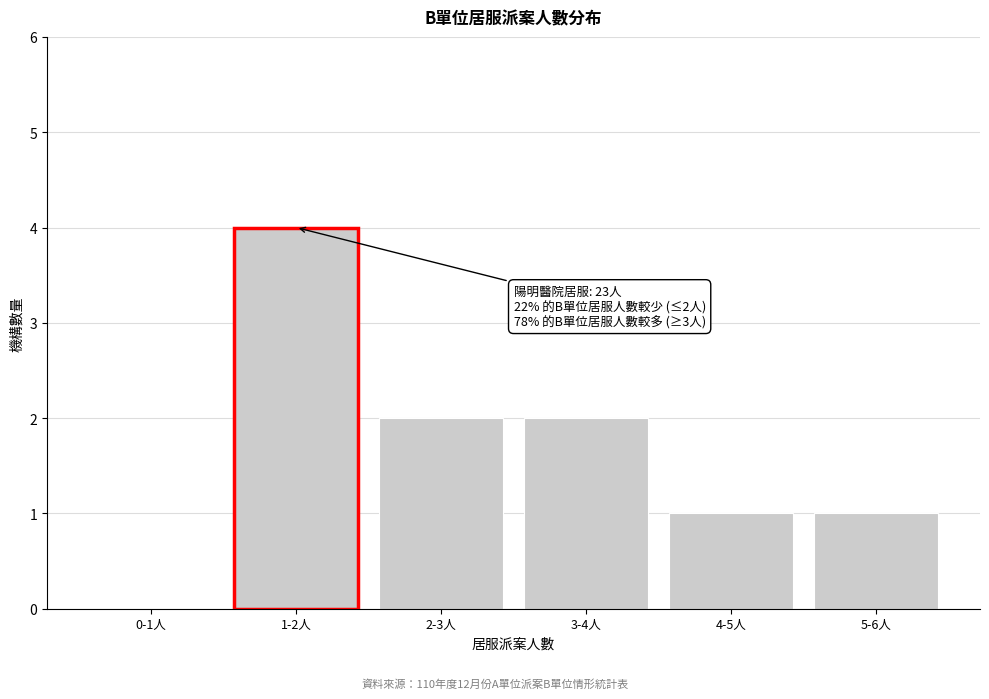

Reading left to right, list all the values displayed in this chart.

0-1人=0	1-2人=4	2-3人=2	3-4人=2	4-5人=1	5-6人=1